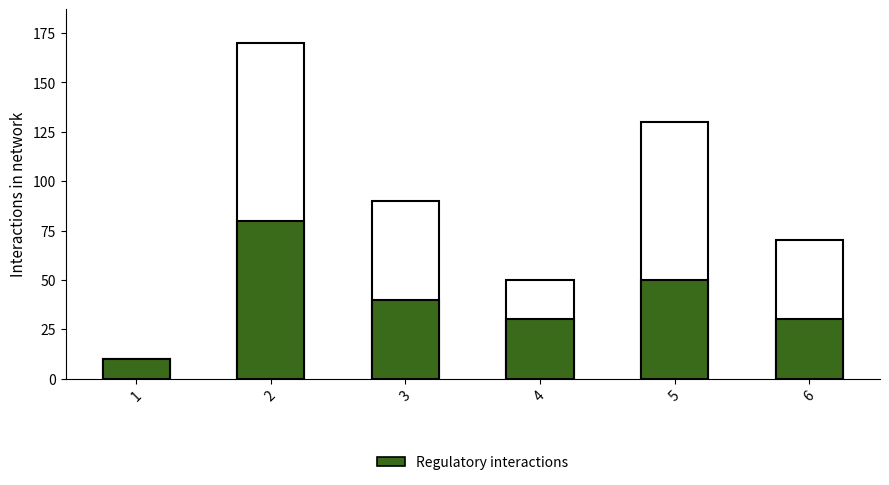

Read the Total value at 5.

130